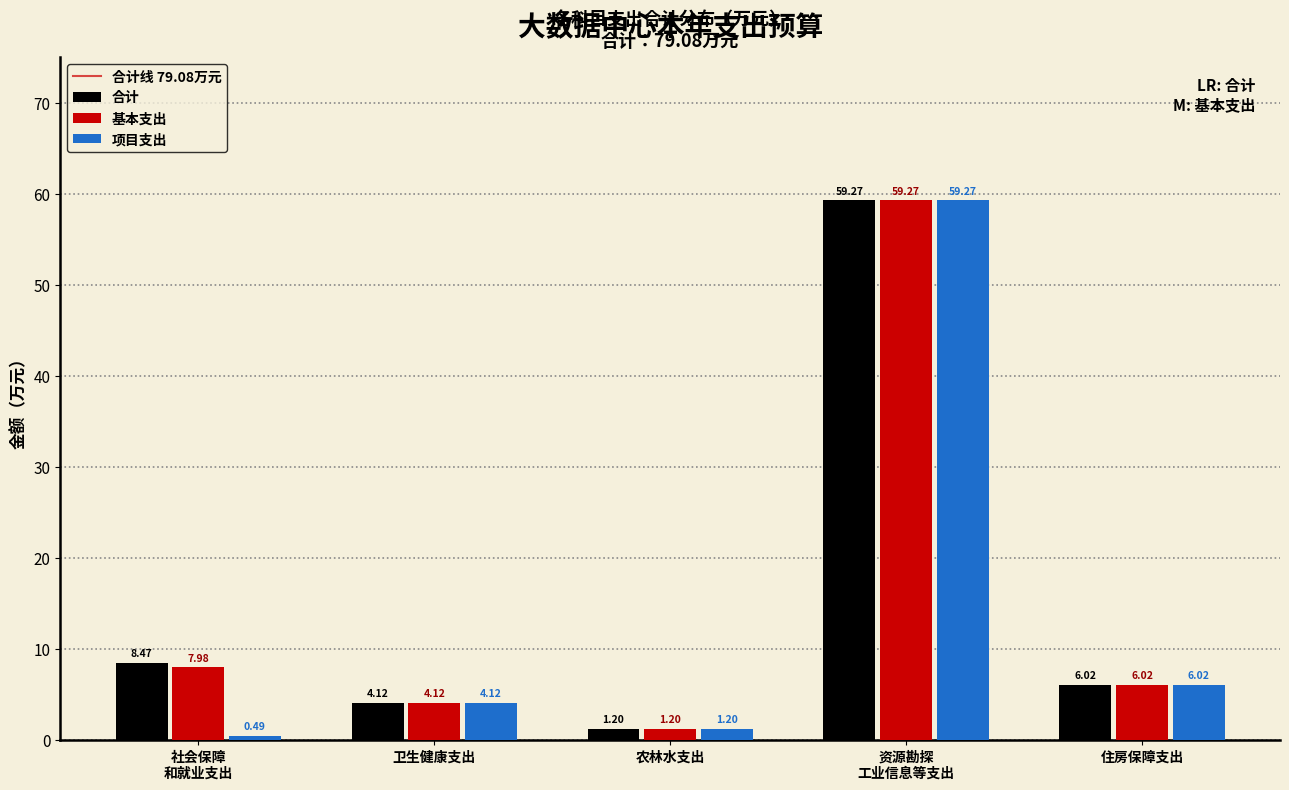

At which label does 合计 reach its minimum?

农林水支出